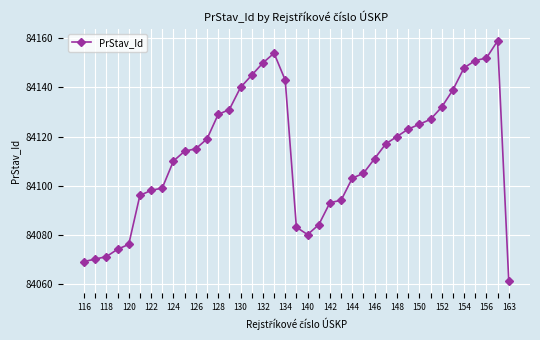

What is the difference between the second highest and minimum values?

93